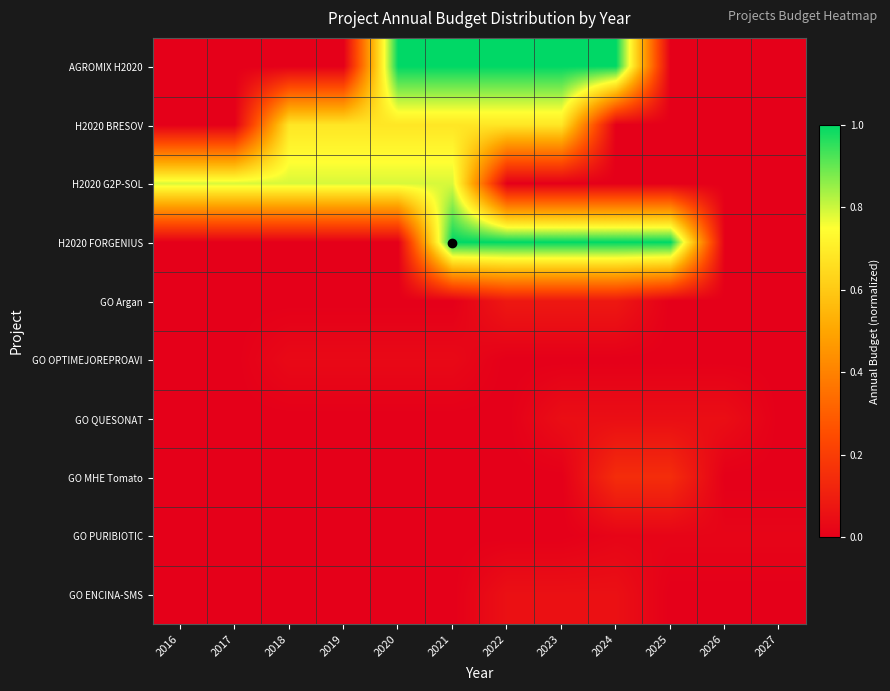

Between 2027 and 2023, which is larger?

2023